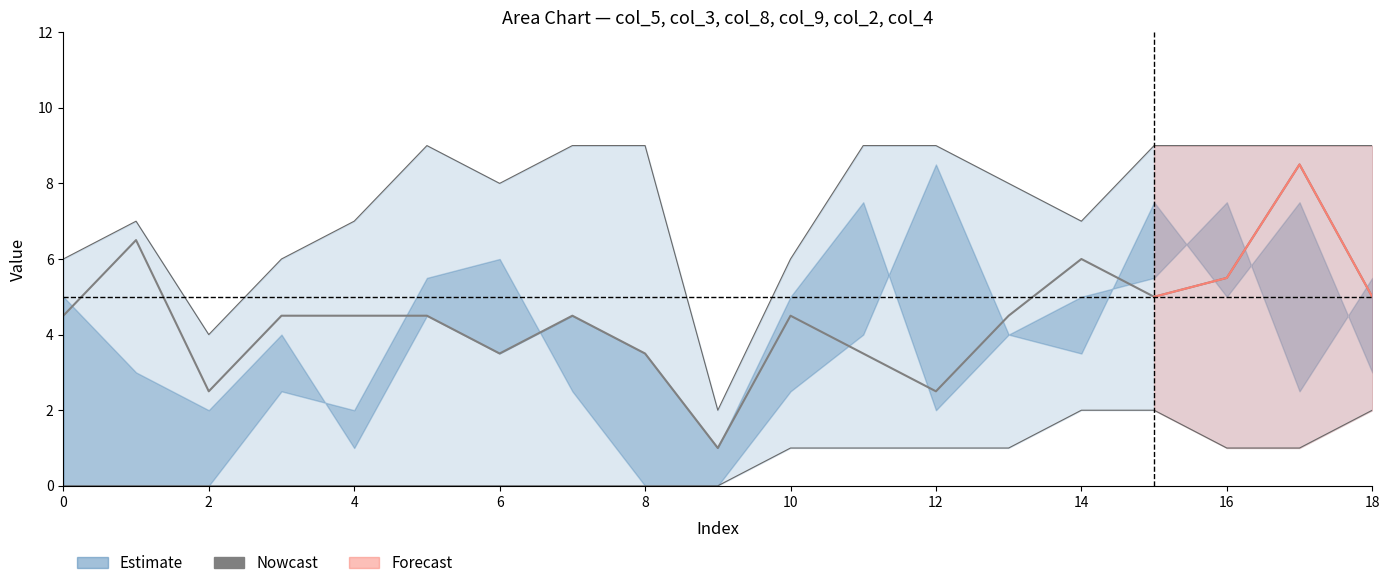

What is the label of the 3rd point from the left?

2